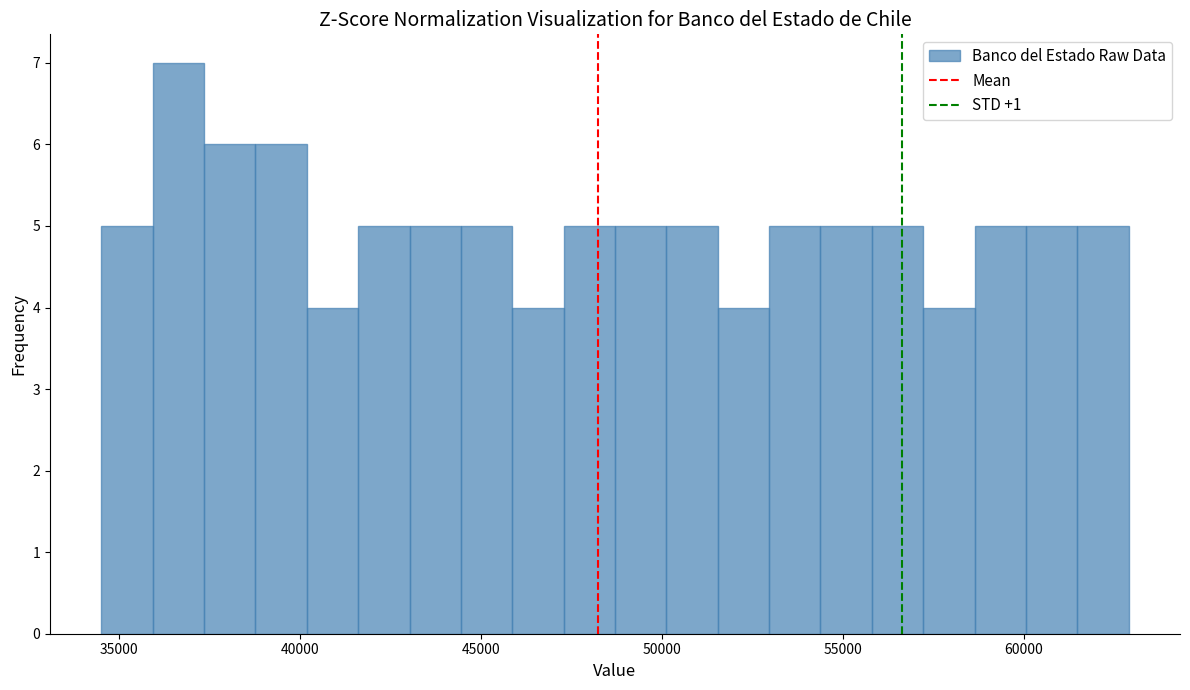

Around what value on the x-axis is the tallest bar? Give the approximate position of its centre, as read against the axis.

36500